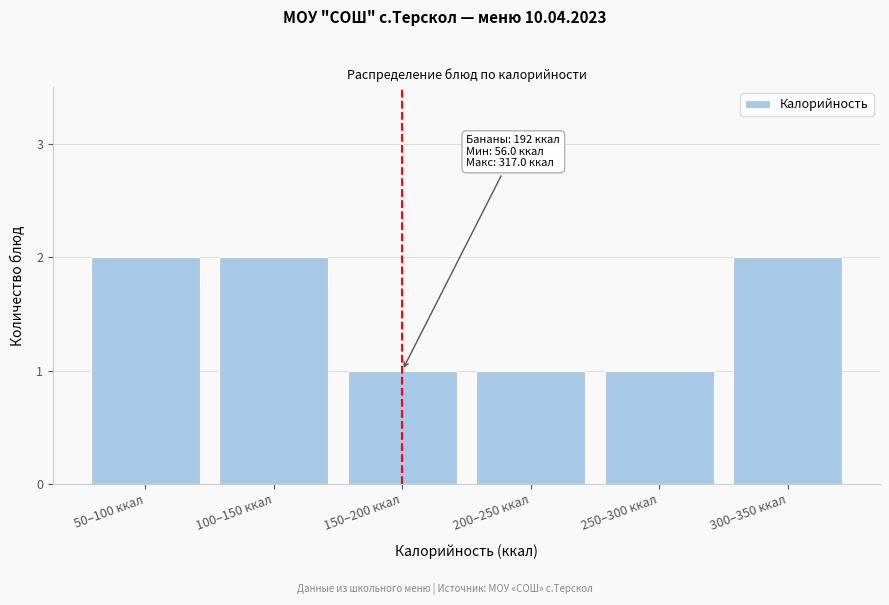

Reading left to right, transcribe all the data shown in this chart.

2	2	1	1	1	2